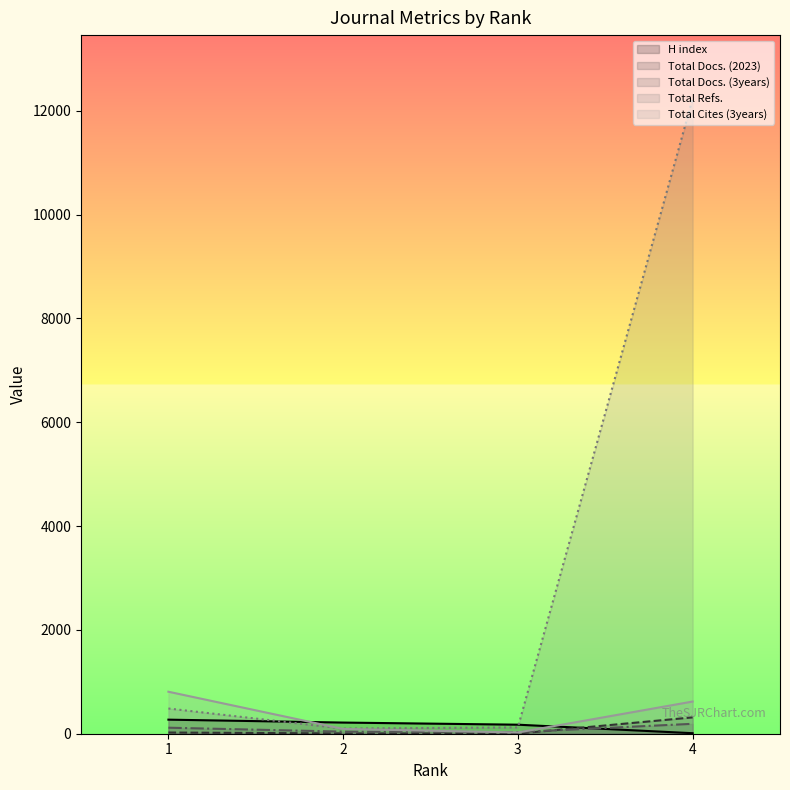

How many values in the Total Docs. (3years) series are below 116?

2